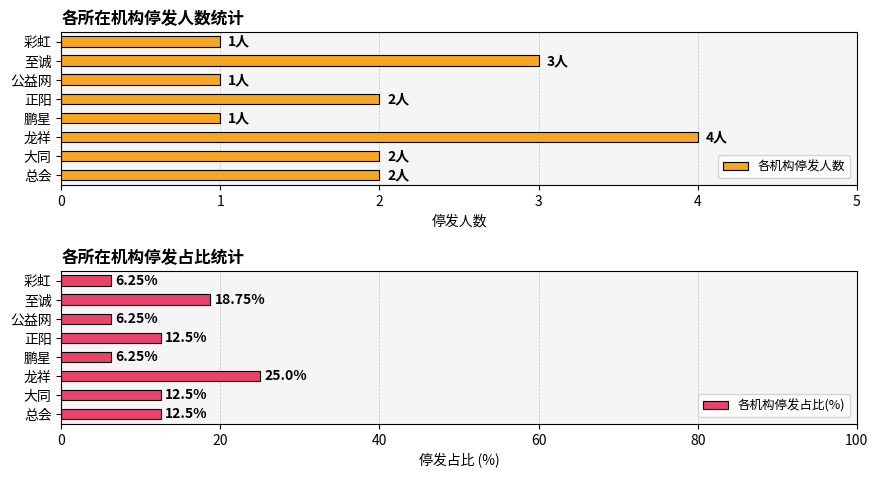

What are all the series names shown in the legend?

各机构停发人数, 各机构停发占比(%)